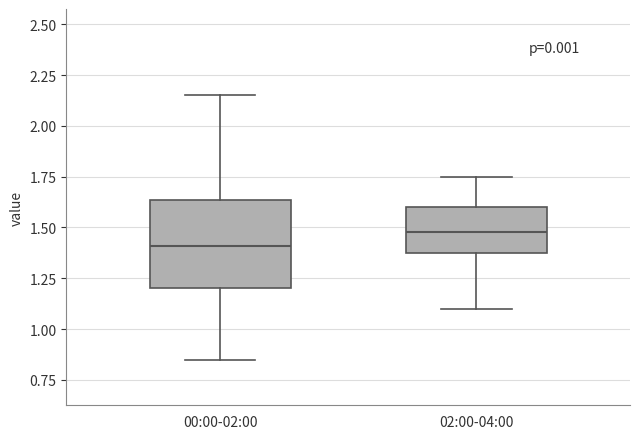

Which box's median line is the highest?

02:00-04:00